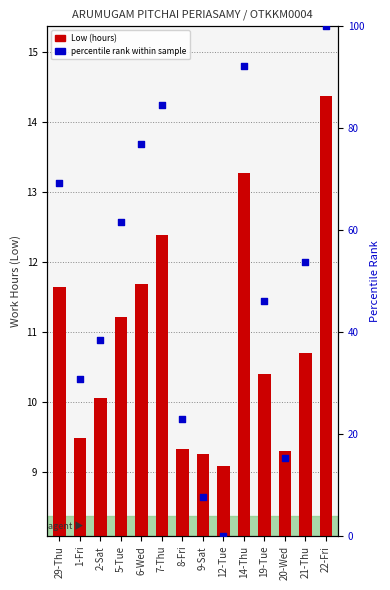

What is the total value across all series at 22-Fri?

114.4